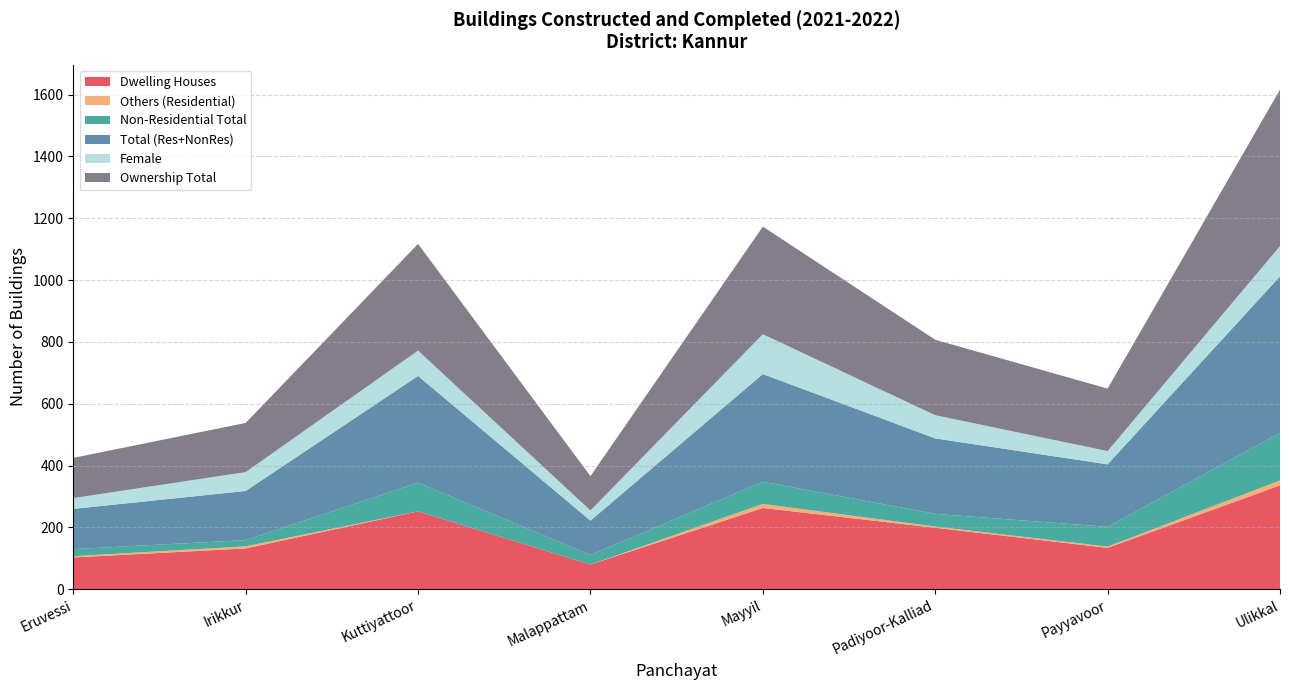

Reading left to right, extract all data points from this chart.

Dwelling Houses: Eruvessi=103	Irikkur=132	Kuttiyattoor=252	Malappattam=80	Mayyil=263	Padiyoor-Kalliad=199	Payyavoor=134	Ulikkal=336
Others (Residential): Eruvessi=4	Irikkur=7	Kuttiyattoor=0	Malappattam=0	Mayyil=13	Padiyoor-Kalliad=4	Payyavoor=4	Ulikkal=16
Non-Residential Total: Eruvessi=23	Irikkur=20	Kuttiyattoor=93	Malappattam=31	Mayyil=72	Padiyoor-Kalliad=41	Payyavoor=64	Ulikkal=154
Total (Res+NonRes): Eruvessi=130	Irikkur=159	Kuttiyattoor=345	Malappattam=111	Mayyil=348	Padiyoor-Kalliad=244	Payyavoor=202	Ulikkal=506
Female: Eruvessi=35	Irikkur=61	Kuttiyattoor=82	Malappattam=33	Mayyil=129	Padiyoor-Kalliad=75	Payyavoor=43	Ulikkal=98
Ownership Total: Eruvessi=130	Irikkur=159	Kuttiyattoor=345	Malappattam=111	Mayyil=348	Padiyoor-Kalliad=244	Payyavoor=202	Ulikkal=506